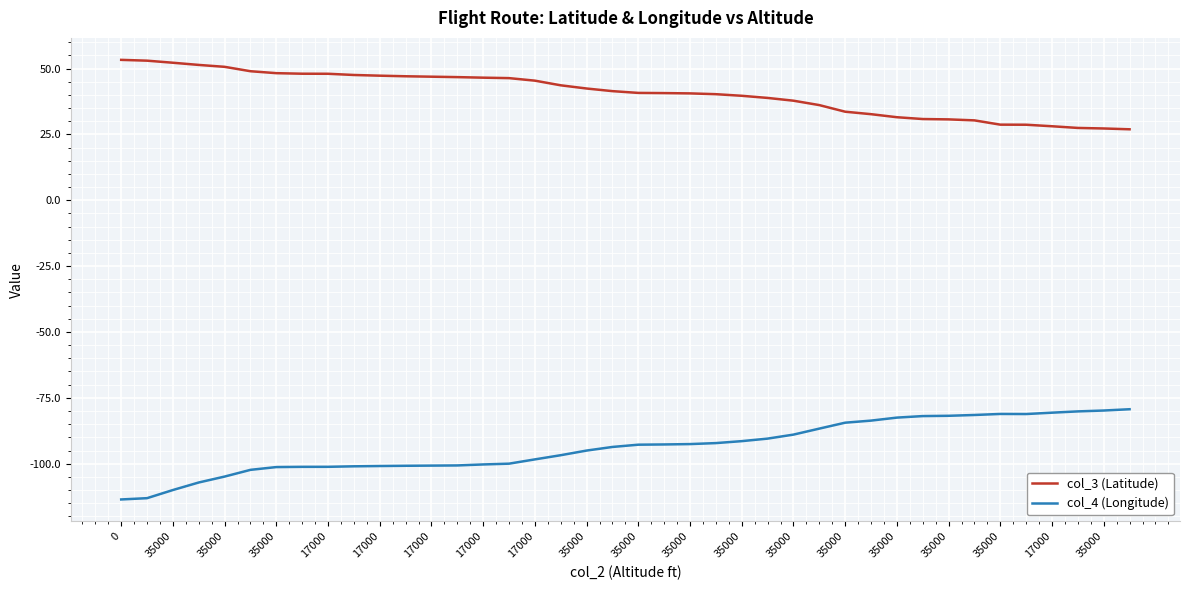

How many categories are shown in the chart?

40